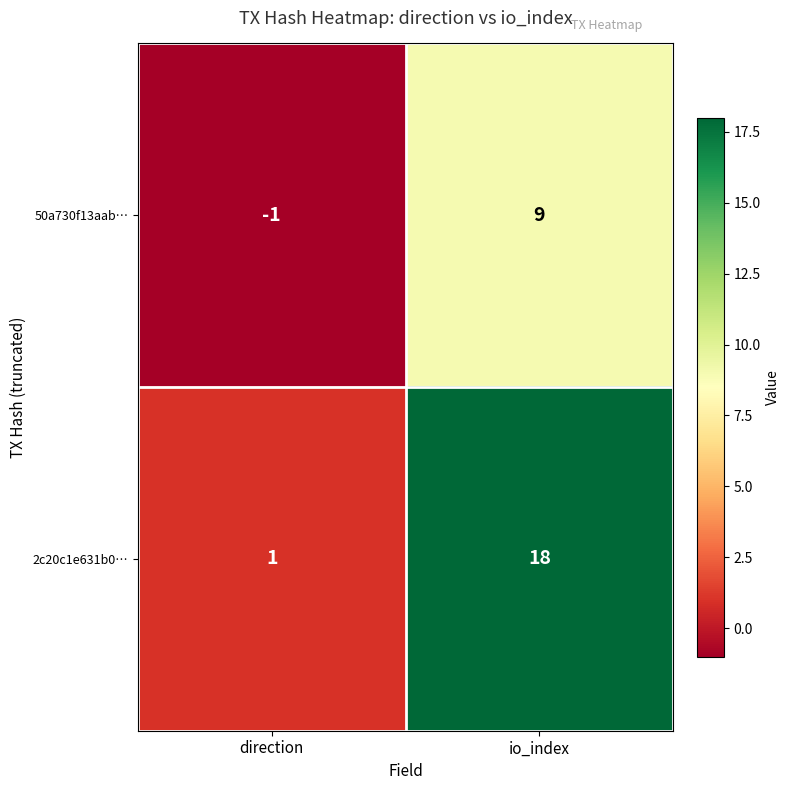

Rank the series by their maximum value, from lowest to highest.

50a730f13aab…, 2c20c1e631b0…